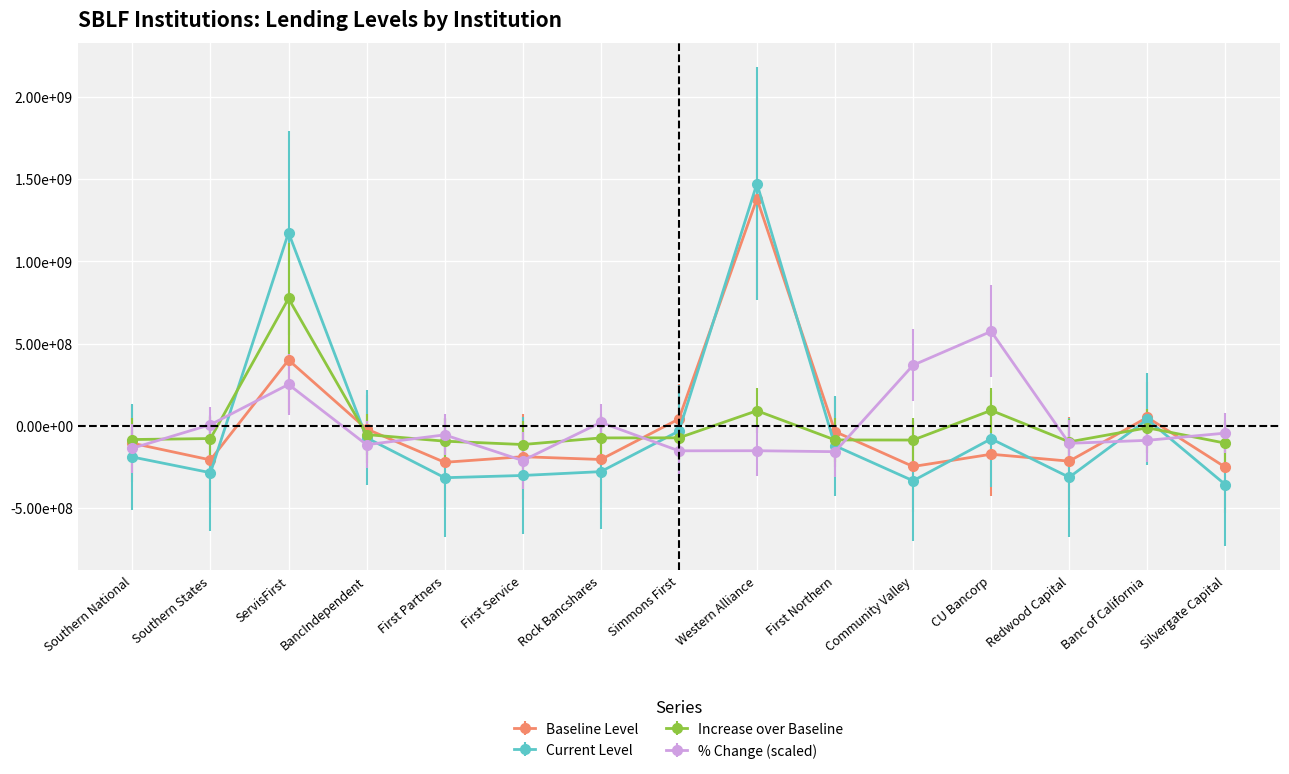

Reading right to left, list all the values displayed in this chart.

Baseline Level: -252231866.7	50907133.3	-215258866.7	-173192866.7	-247701866.7	-35584866.7	1381356133.3	40939133.3	-205138866.7	-188182866.7	-222275866.7	-19556866.7	399933133.3	-207758866.7	-106251866.7
Current Level: -358046666.7	38700333.3	-313253666.7	-79580666.7	-334522666.7	-121792666.7	1472758333.3	-32441666.7	-279022666.7	-302285666.7	-316000666.7	-73149666.7	1174131333.3	-285474666.7	-190018666.7
Increase over Baseline: -105814800.0	-12206800.0	-97994800.0	93612200.0	-86820800.0	-86207800.0	91402200.0	-73380800.0	-73883800.0	-114102800.0	-93724800.0	-53592800.0	774198200.0	-77715800.0	-83766800.0
% Change over Baseline: -44733050.9	-88593974.5	-106888727.6	573968273.5	368409622.6	-157655837.5	-151778938.5	-152376589.3	20112054.1	-211676823.5	-55258344.5	-115156229.5	251436092.2	6764520.9	-136572047.6